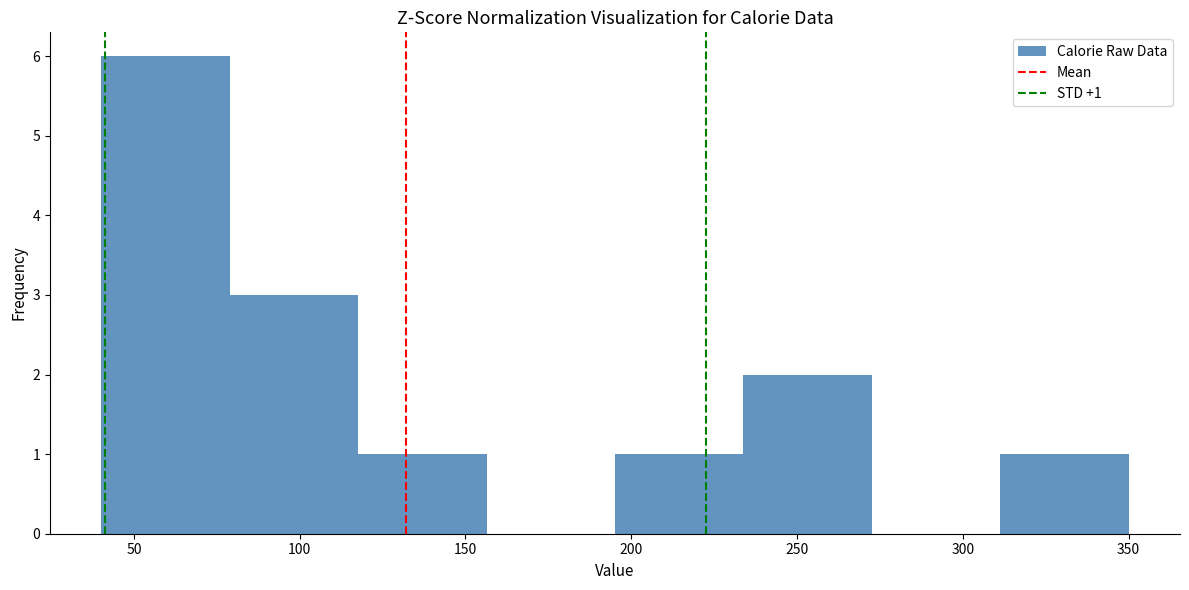

Which range on the x-axis has the tallest bar?

40 to 80